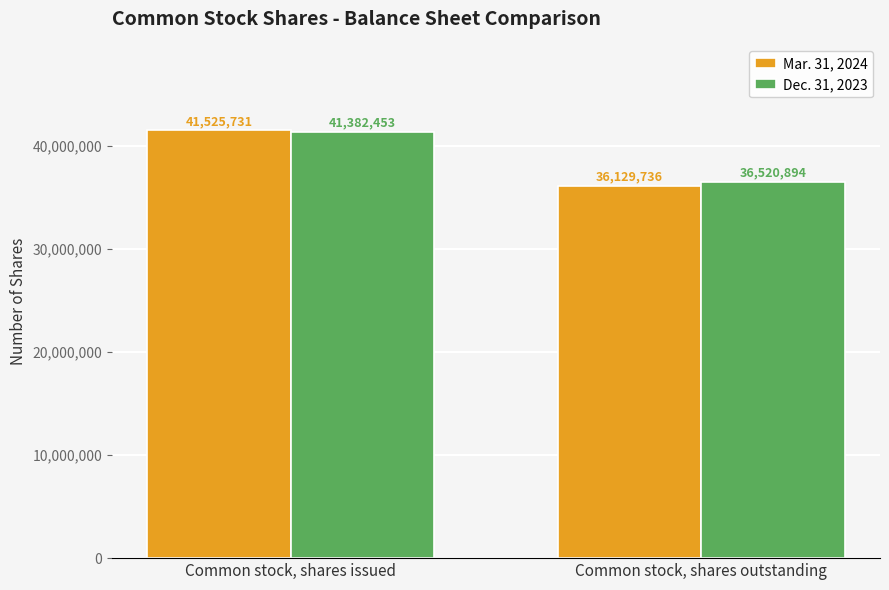

Reading right to left, extract all data points from this chart.

Mar. 31, 2024: 36129736	41525731
Dec. 31, 2023: 36520894	41382453